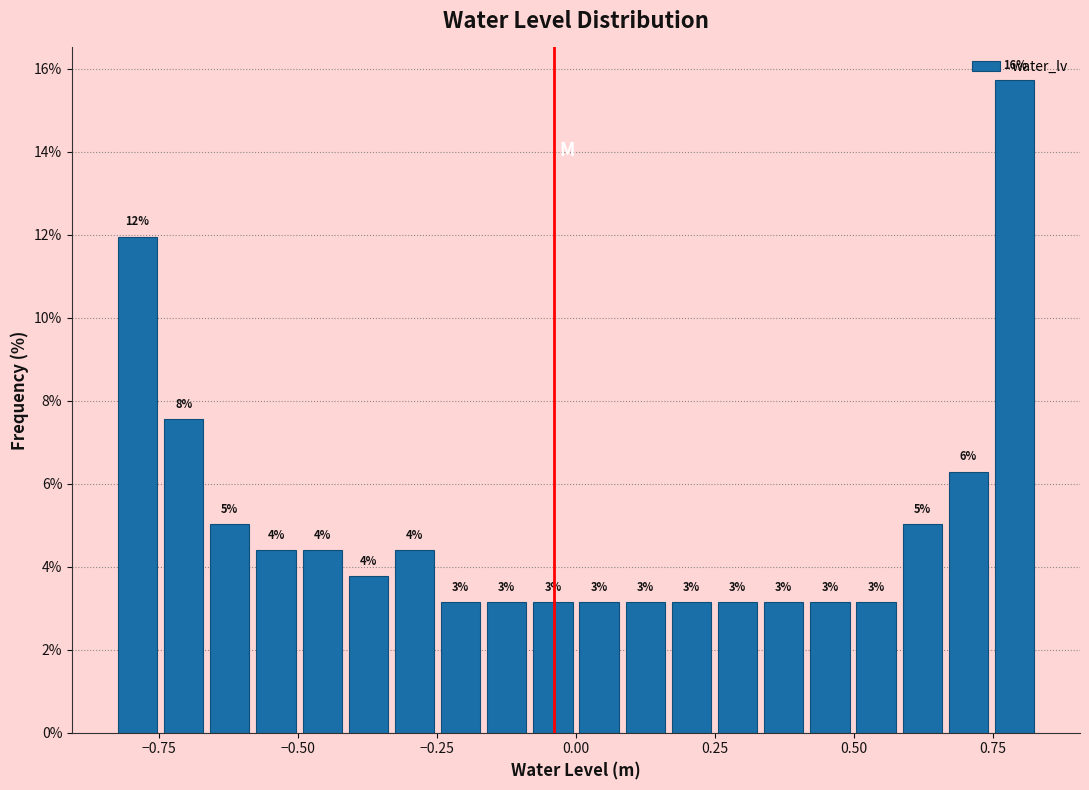

Read against the x-axis, roughly where is the centre of the tallest bar?

0.80